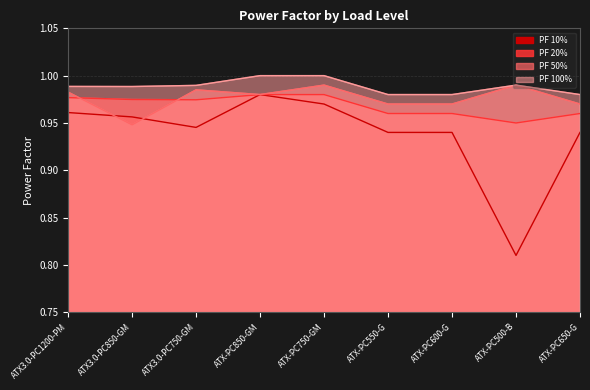

What is the total value across all series at ATX-PC750-GM?

3.9